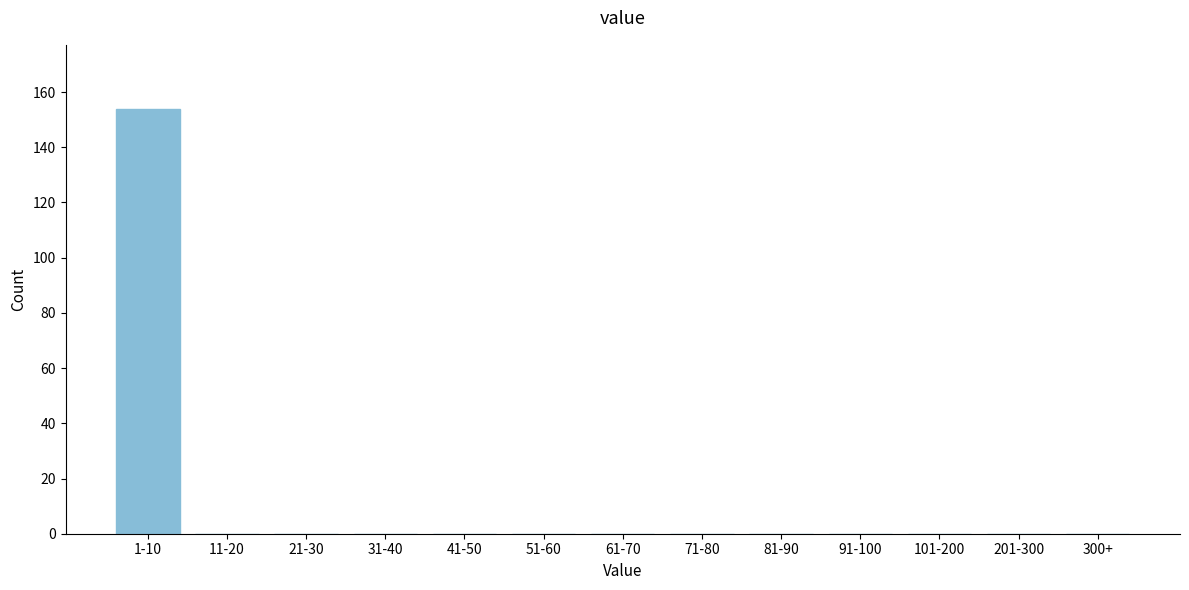

Reading left to right, list all the values displayed in this chart.

1-10=154	11-20=0	21-30=0	31-40=0	41-50=0	51-60=0	61-70=0	71-80=0	81-90=0	91-100=0	101-200=0	201-300=0	300+=0